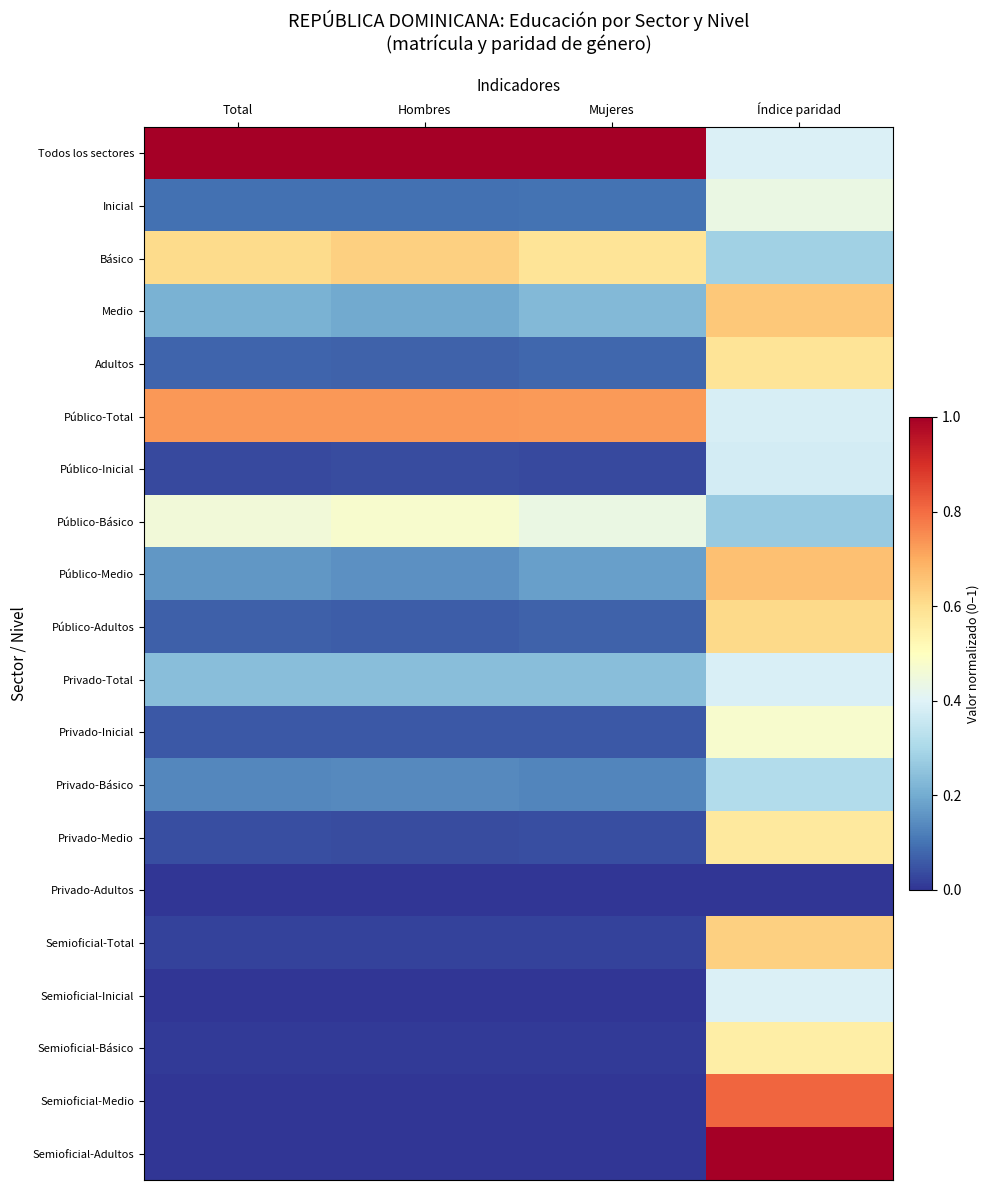

Reading right to left, list all the values displayed in this chart.

Todos los sectores: Índice paridad=0.4	Mujeres=1.0	Hombres=1.0	Total=1.0
Inicial: Índice paridad=0.4	Mujeres=0.1	Hombres=0.1	Total=0.1
Básico: Índice paridad=0.3	Mujeres=0.6	Hombres=0.6	Total=0.6
Medio: Índice paridad=0.6	Mujeres=0.2	Hombres=0.2	Total=0.2
Adultos: Índice paridad=0.6	Mujeres=0.1	Hombres=0.1	Total=0.1
Público-Total: Índice paridad=0.4	Mujeres=0.7	Hombres=0.7	Total=0.7
Público-Inicial: Índice paridad=0.4	Mujeres=0.0	Hombres=0.0	Total=0.0
Público-Básico: Índice paridad=0.3	Mujeres=0.4	Hombres=0.5	Total=0.5
Público-Medio: Índice paridad=0.7	Mujeres=0.2	Hombres=0.2	Total=0.2
Público-Adultos: Índice paridad=0.6	Mujeres=0.1	Hombres=0.1	Total=0.1
Privado-Total: Índice paridad=0.4	Mujeres=0.2	Hombres=0.2	Total=0.2
Privado-Inicial: Índice paridad=0.5	Mujeres=0.1	Hombres=0.1	Total=0.1
Privado-Básico: Índice paridad=0.3	Mujeres=0.1	Hombres=0.1	Total=0.1
Privado-Medio: Índice paridad=0.6	Mujeres=0.0	Hombres=0.0	Total=0.0
Privado-Adultos: Índice paridad=0.0	Mujeres=0.0	Hombres=0.0	Total=0.0
Semioficial-Total: Índice paridad=0.6	Mujeres=0.0	Hombres=0.0	Total=0.0
Semioficial-Inicial: Índice paridad=0.4	Mujeres=0.0	Hombres=0.0	Total=0.0
Semioficial-Básico: Índice paridad=0.6	Mujeres=0.0	Hombres=0.0	Total=0.0
Semioficial-Medio: Índice paridad=0.8	Mujeres=0.0	Hombres=0.0	Total=0.0
Semioficial-Adultos: Índice paridad=1.0	Mujeres=0.0	Hombres=0.0	Total=0.0